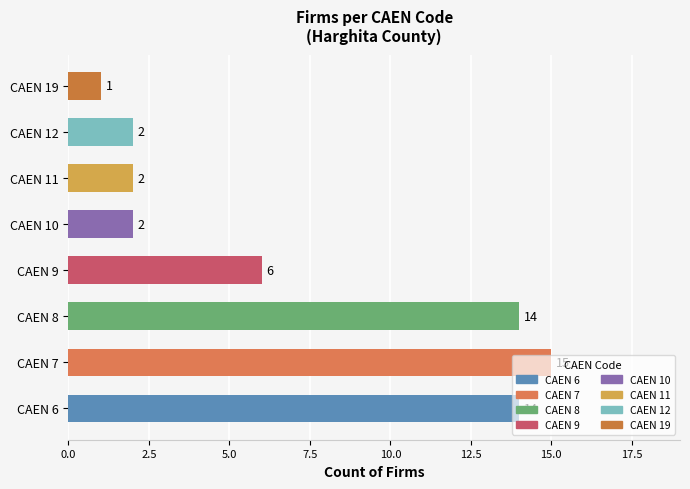

Where is the data nearest to the value 8?

CAEN 9